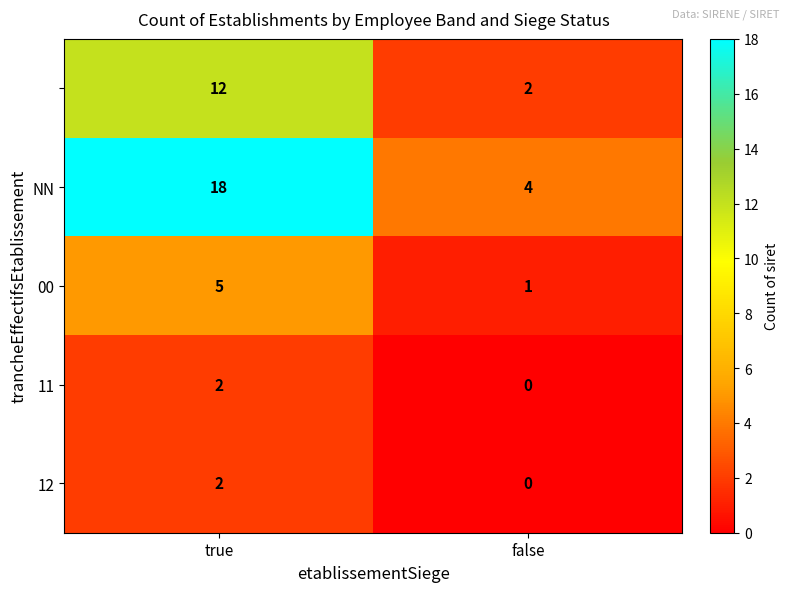

What is the greatest value displayed?

18